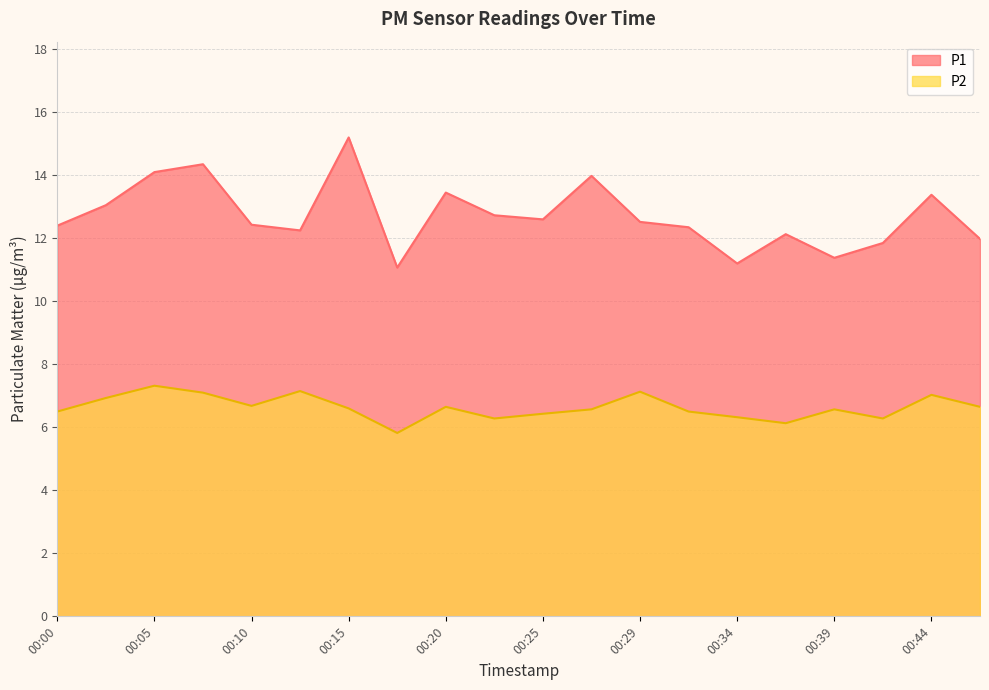

What is the difference between the second highest and second lowest values in the P1 series?

3.2